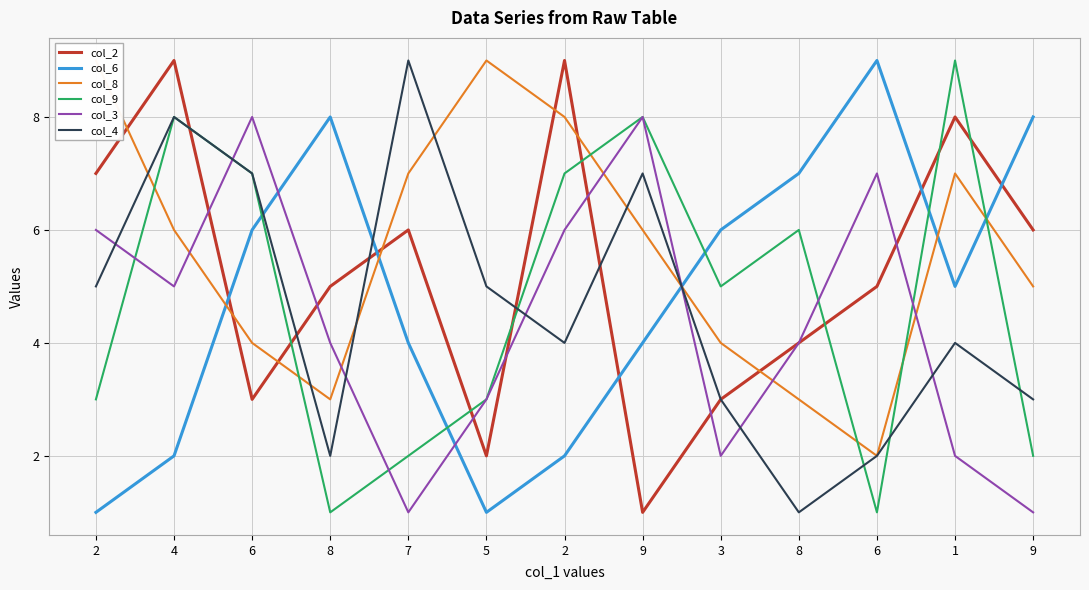

What are all the series names shown in the legend?

col_2, col_6, col_8, col_9, col_3, col_4